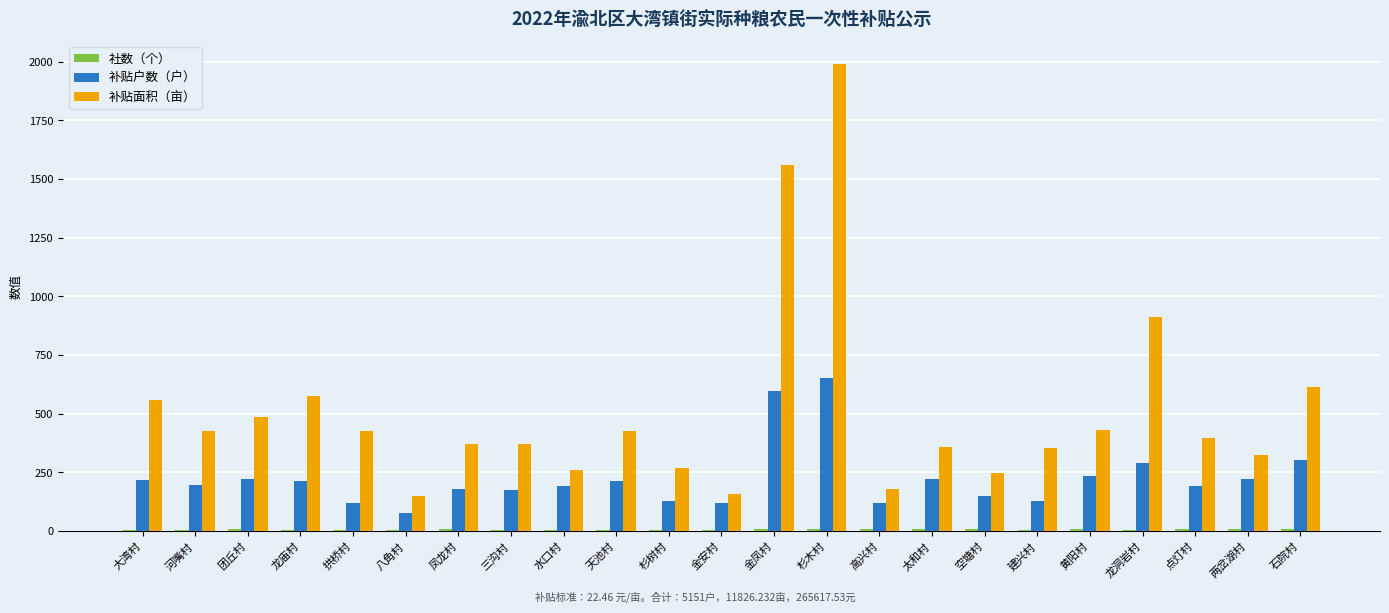

What is the sum of all 补贴面积（亩） values?

11826.2